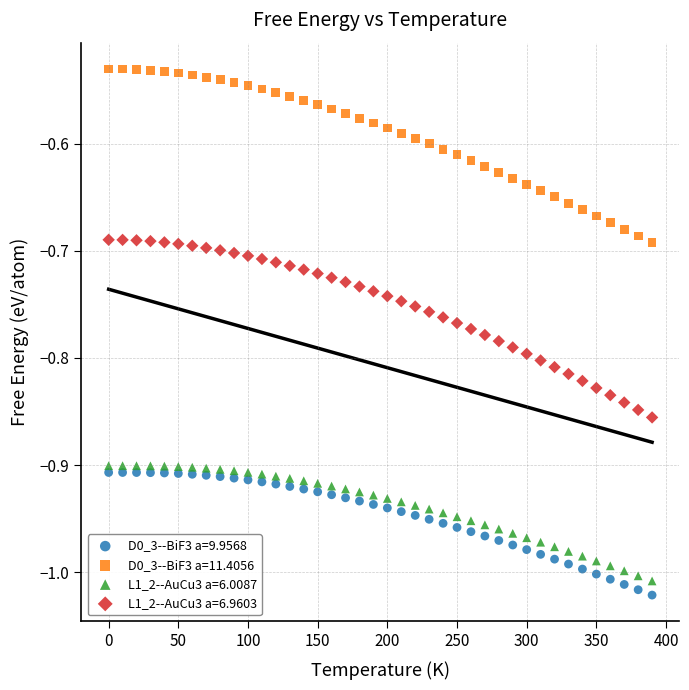

Across all data points, what is the range of Y values (max minus min)?

0.5